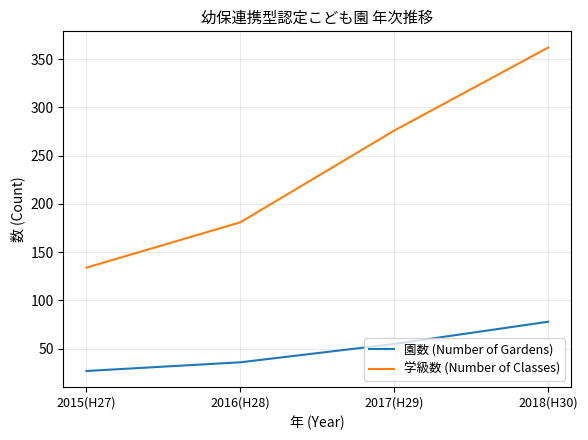

What is the sum of all 園数 (Number of Gardens) values?

196